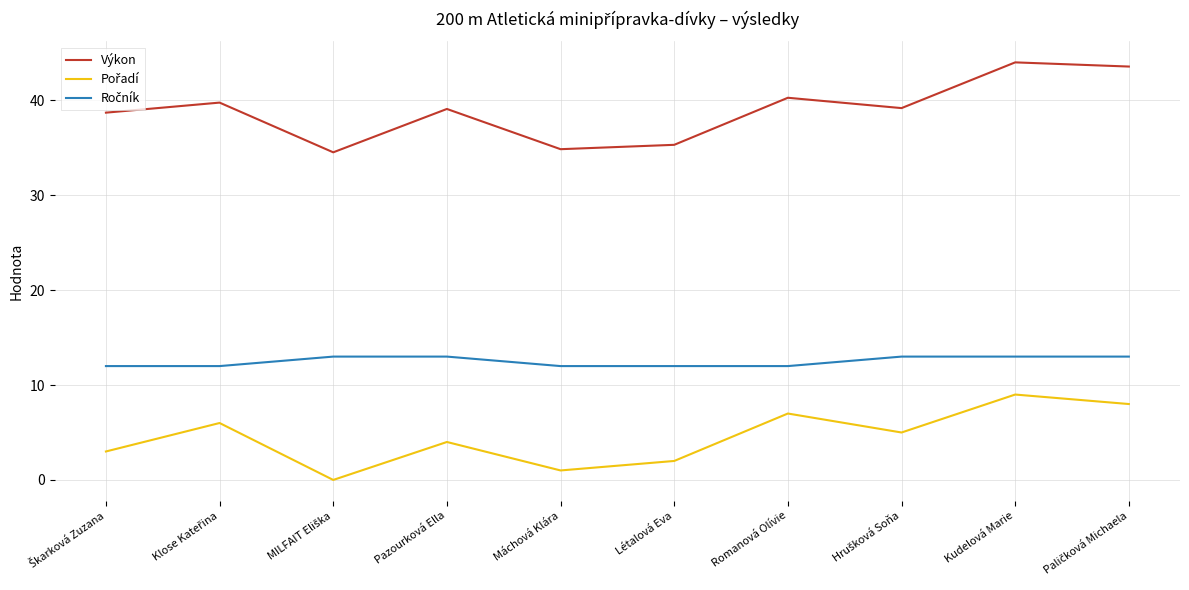

At how many categories does at least one series exceed 0?

10